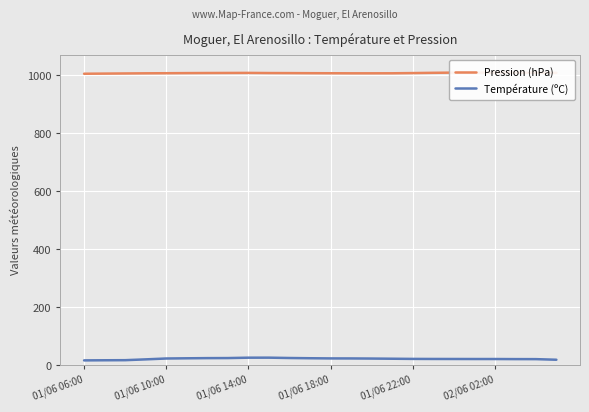

What is the highest value of the Température (ºC) series?

25.7